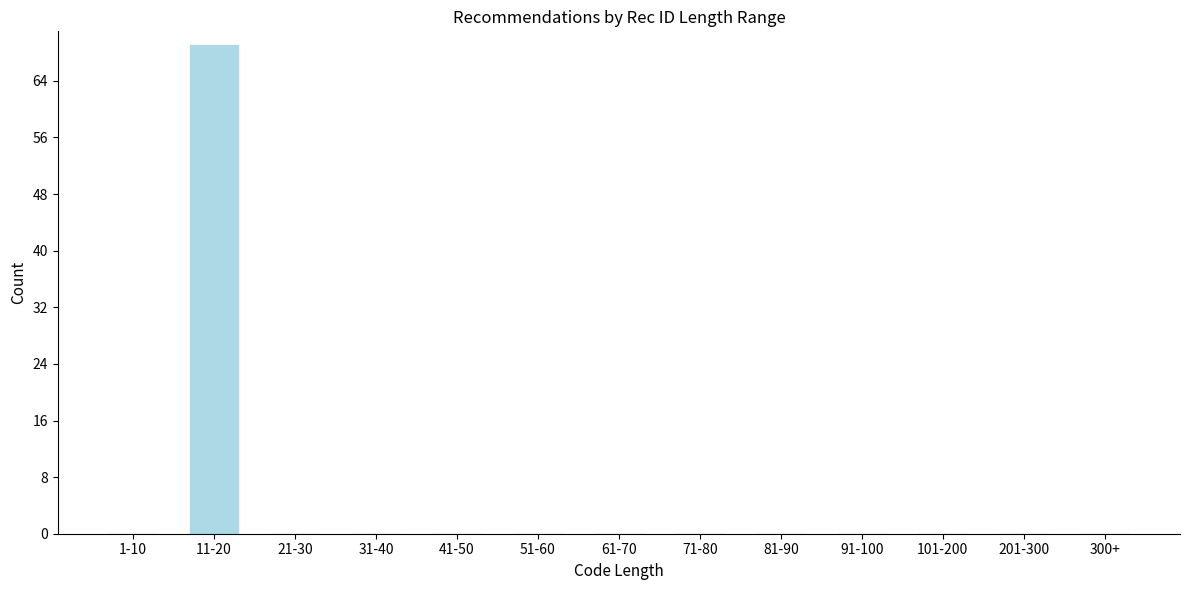

Reading right to left, extract all data points from this chart.

300+=0	201-300=0	101-200=0	91-100=0	81-90=0	71-80=0	61-70=0	51-60=0	41-50=0	31-40=0	21-30=0	11-20=69	1-10=0